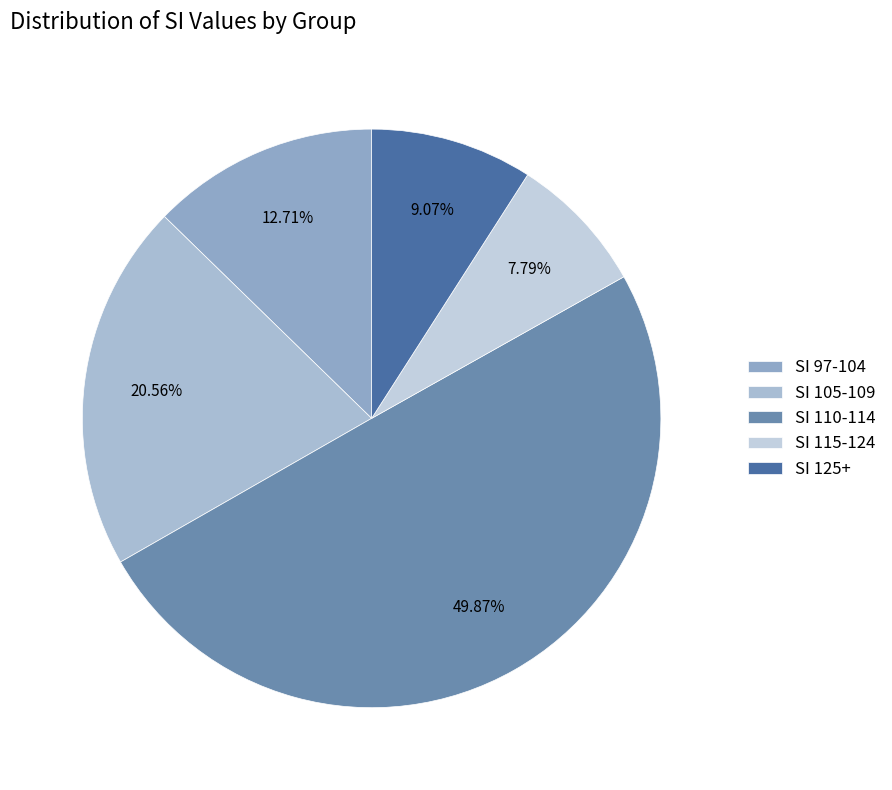

How many segments does this pie chart have?

5